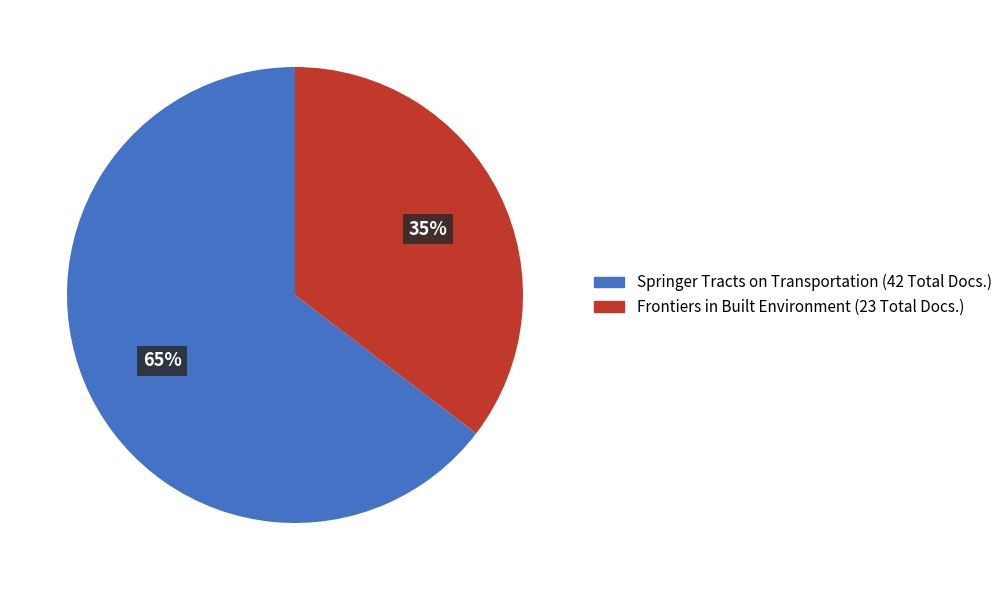

To the nearest percent, what is the average slice percentage?

50%